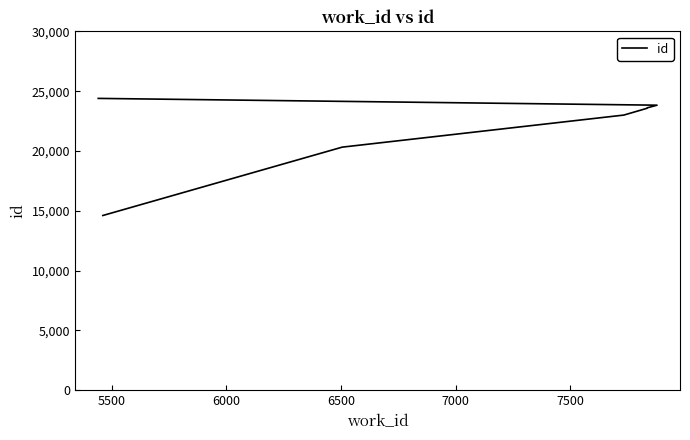

Reading left to right, what are all the values shown in this chart?

14609	20326	23007	23573	23613	23834	24402